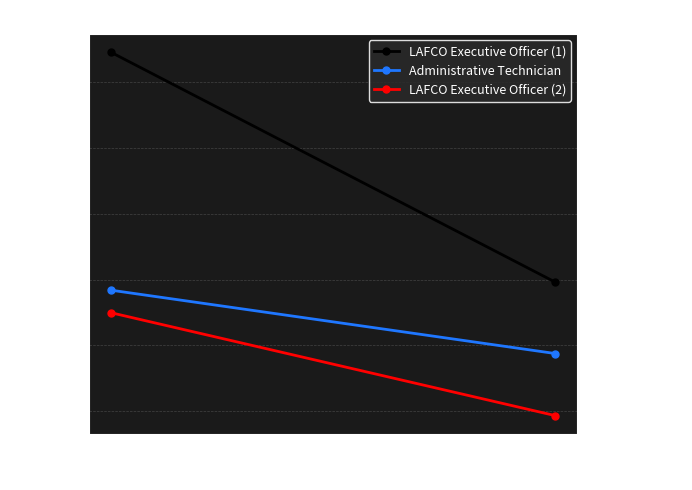

Between Total Retirement & Health Contribution and Total Wages, which is larger?

Total Wages